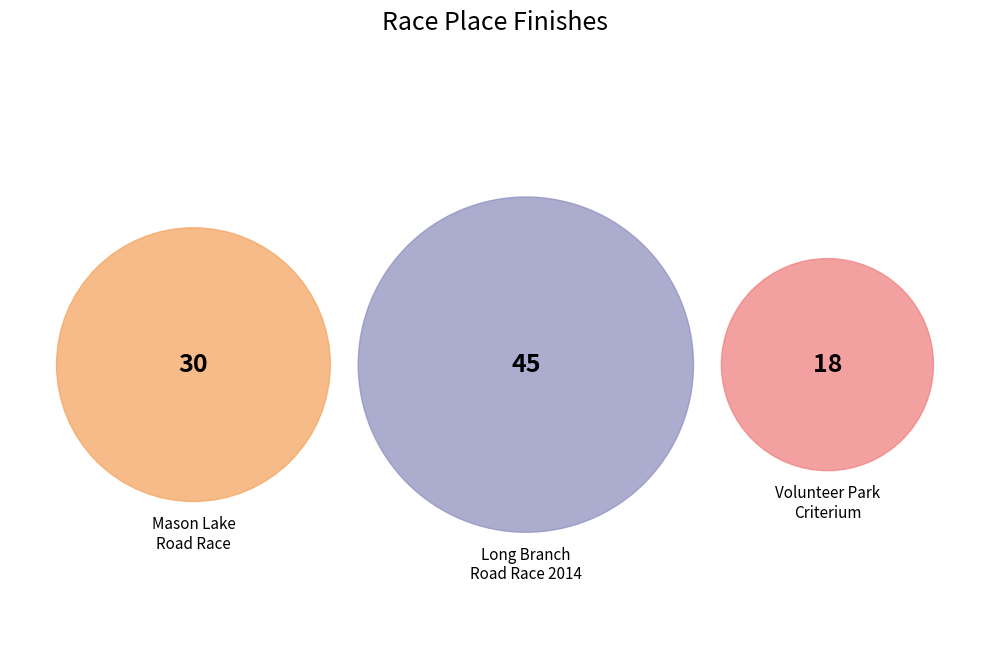

Is it true that Mason Lake Road Race Series is 32% of the pie?

True